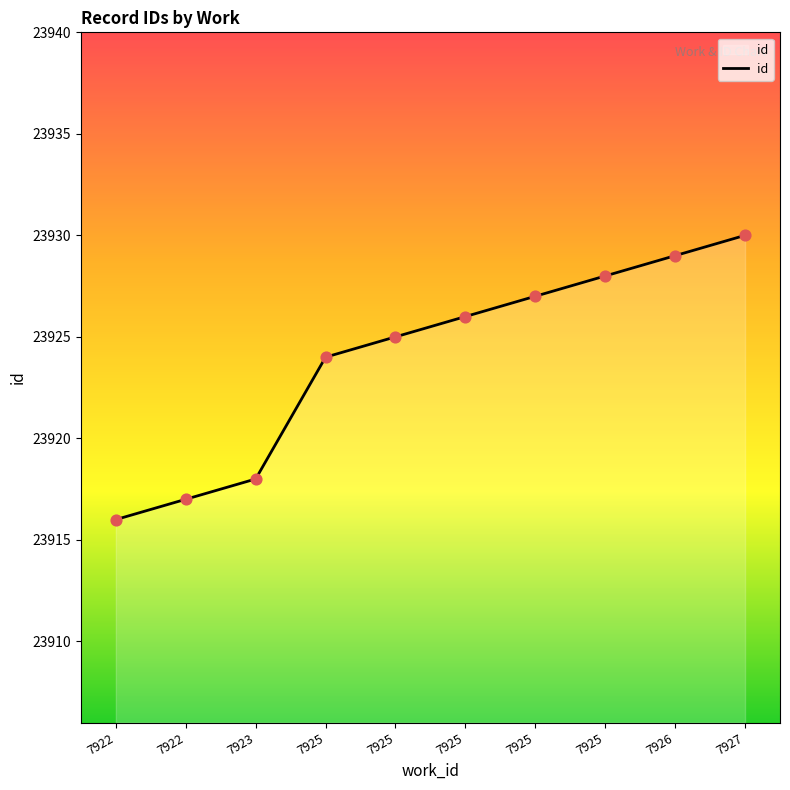

What is the ratio of the value at 7925 to the value at 7925?

1.0